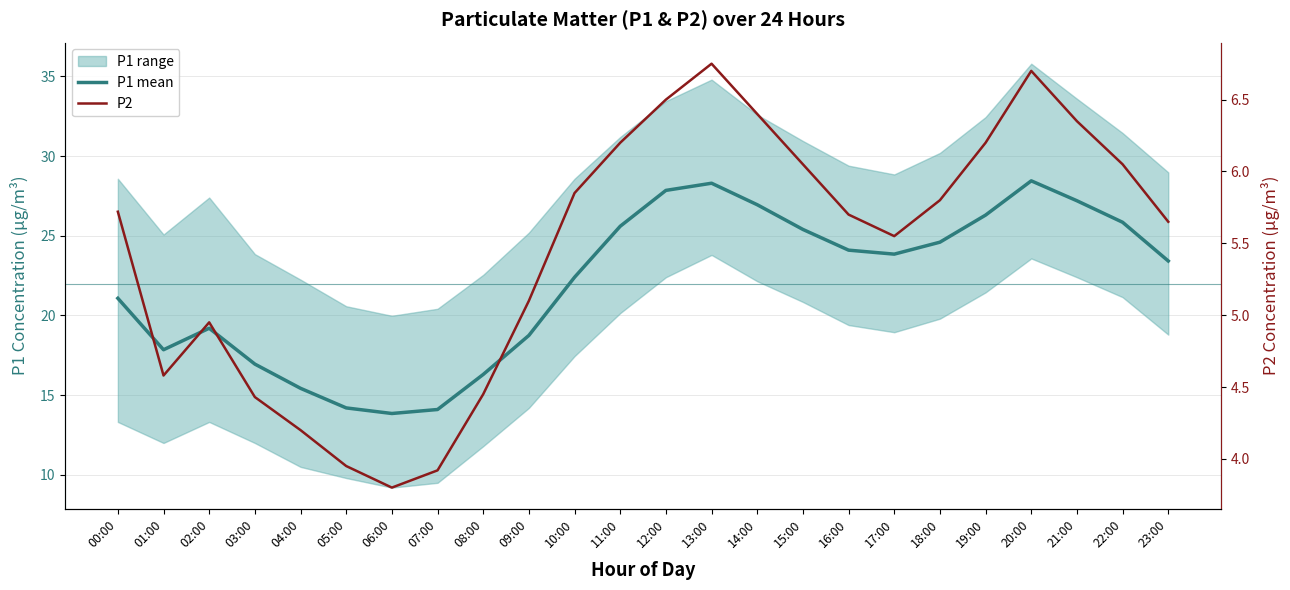

Reading left to right, transcribe all the data shown in this chart.

P1 mean: 00:00=21.1	01:00=17.9	02:00=19.2	03:00=16.9	04:00=15.4	05:00=14.2	06:00=13.8	07:00=14.1	08:00=16.3	09:00=18.8	10:00=22.4	11:00=25.6	12:00=27.9	13:00=28.3	14:00=26.9	15:00=25.4	16:00=24.1	17:00=23.9	18:00=24.6	19:00=26.3	20:00=28.4	21:00=27.2	22:00=25.9	23:00=23.4
P2: 00:00=5.7	01:00=4.6	02:00=5.0	03:00=4.4	04:00=4.2	05:00=4.0	06:00=3.8	07:00=3.9	08:00=4.5	09:00=5.1	10:00=5.8	11:00=6.2	12:00=6.5	13:00=6.8	14:00=6.4	15:00=6.0	16:00=5.7	17:00=5.5	18:00=5.8	19:00=6.2	20:00=6.7	21:00=6.3	22:00=6.0	23:00=5.7